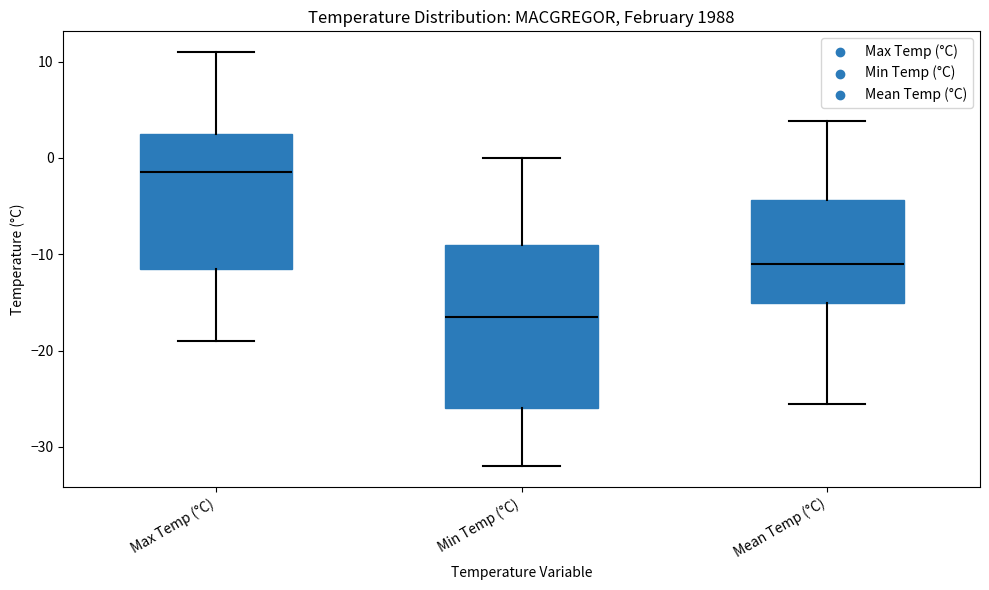

Where does the upper whisker of the box for Max Temp (°C) end on the y-axis? The values are not printed on the chart, so give them approximately, as read against the axis.

11